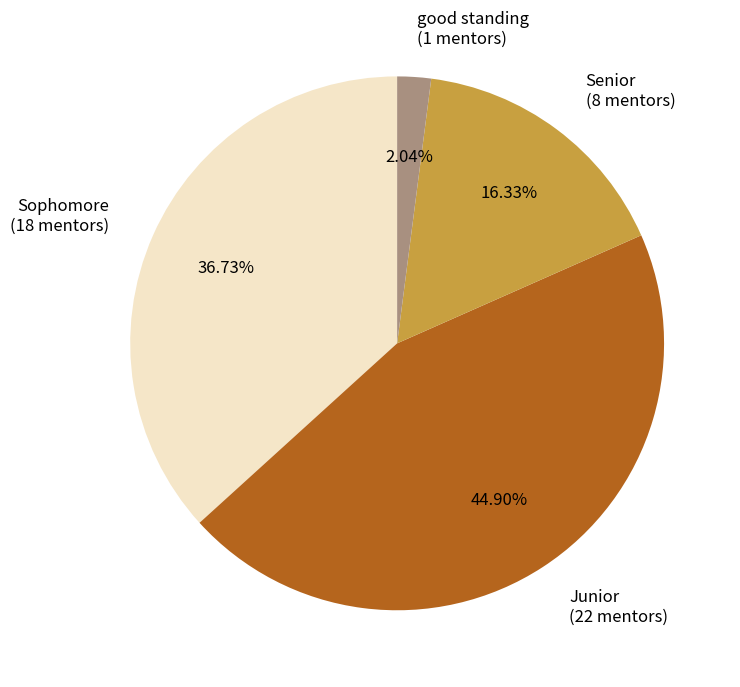

What is the largest slice in the pie chart?

Junior